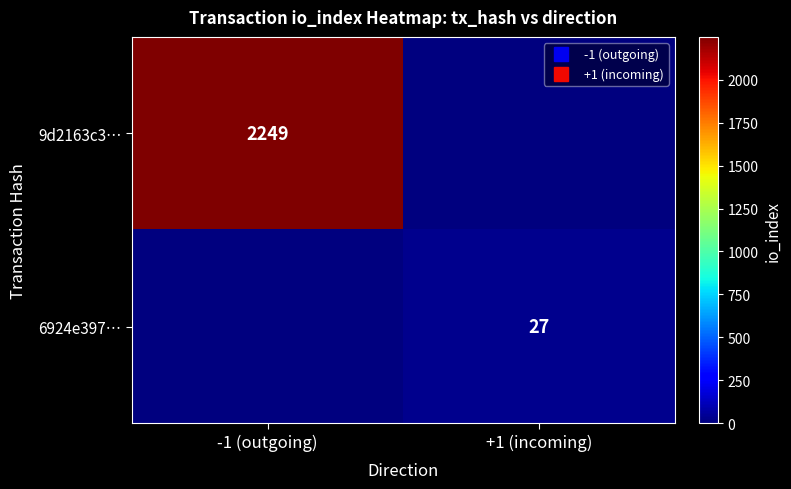

What is the average value of the 9d2163c3… series?

1124